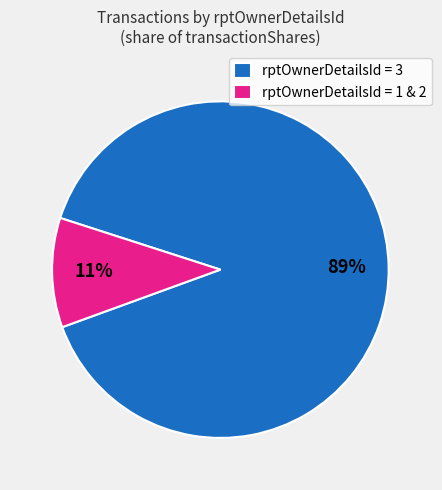

What percentage is the rptOwnerDetailsId = 3 slice, to the nearest percent?

89%